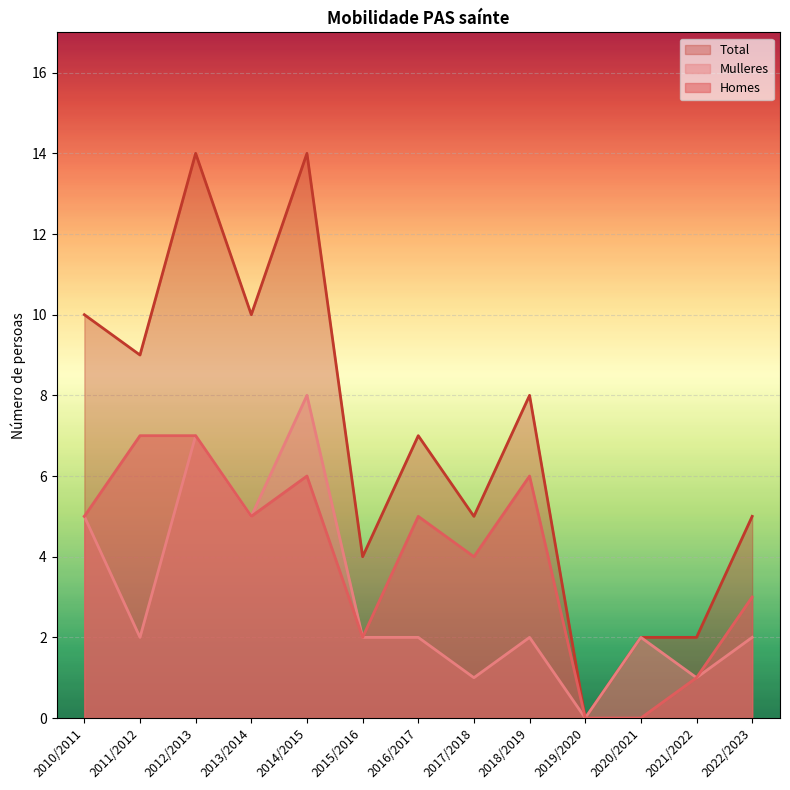

At which label is Homes closest to 3?

2022/2023